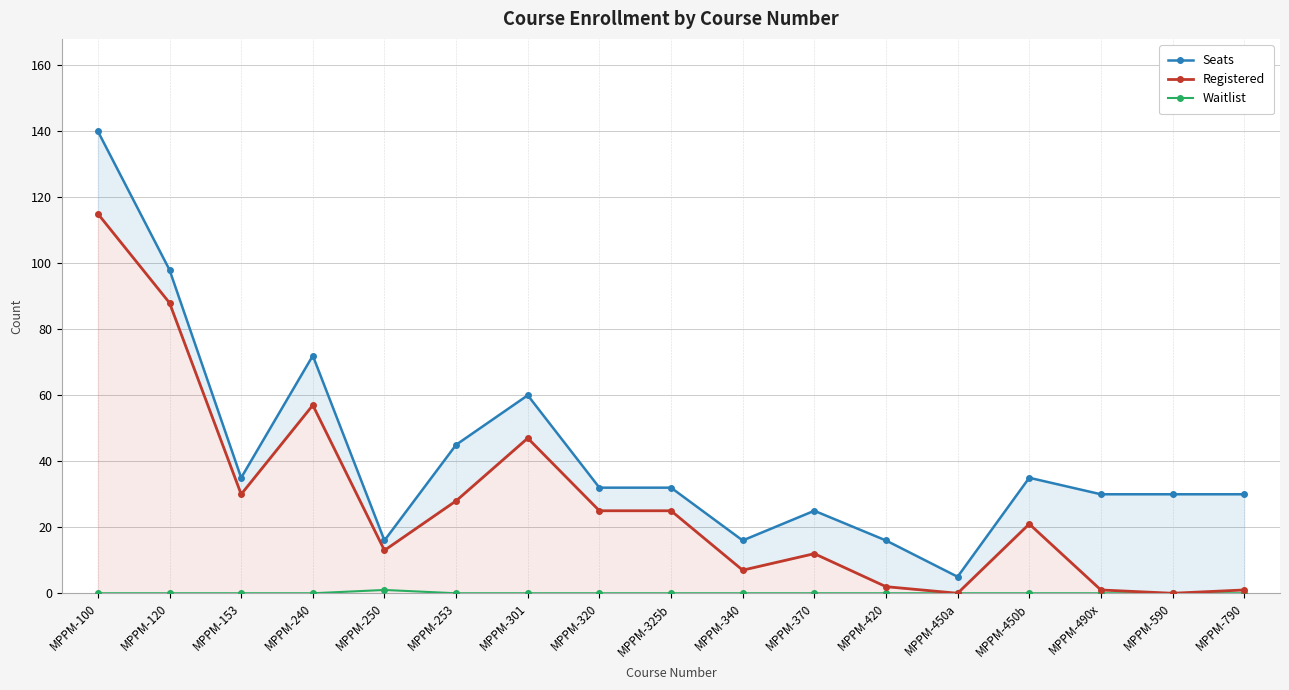

What position from the right is MPPM-790?

1